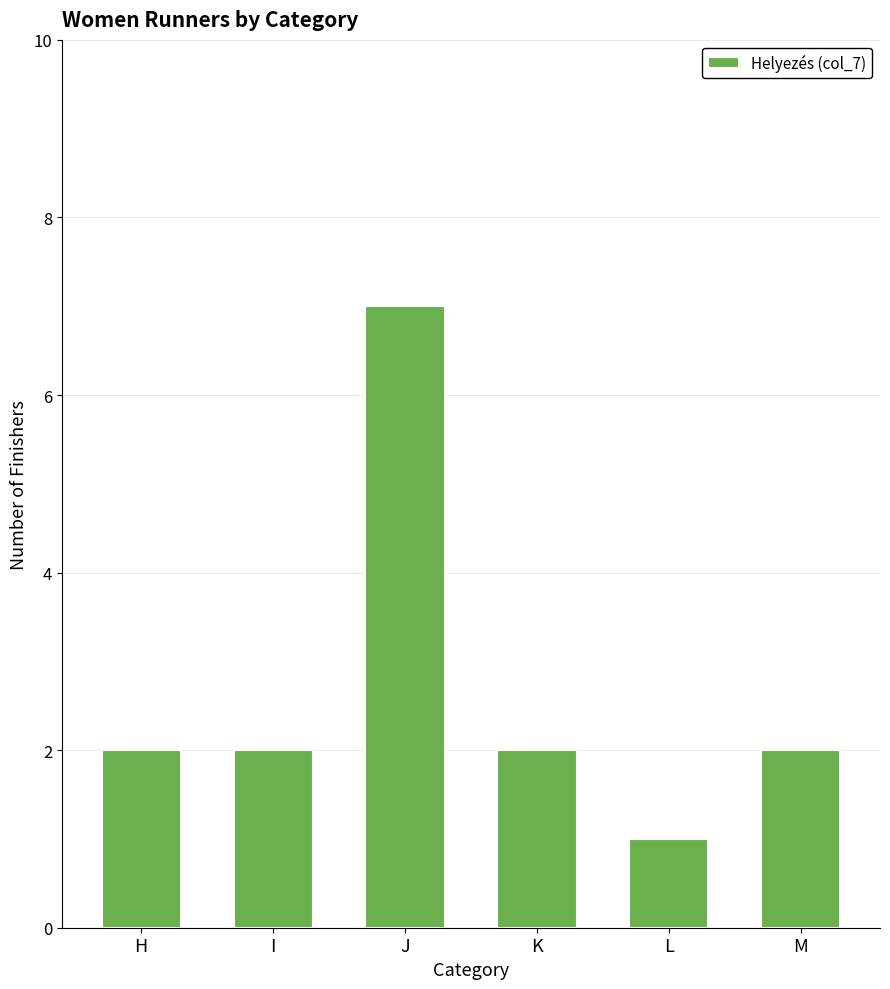

Read the value at M.

2